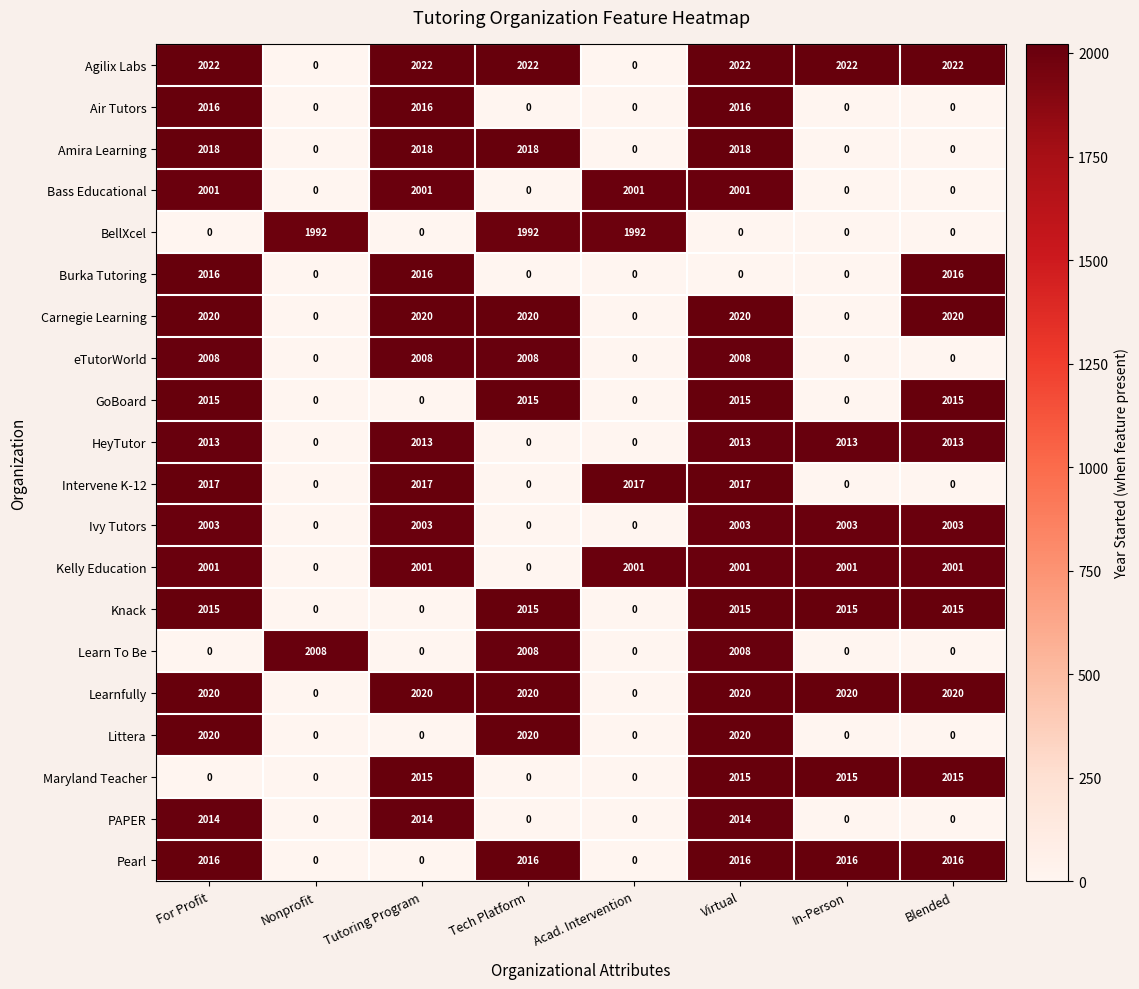

What is the difference between the BellXcel values at For Profit and Nonprofit?

1992